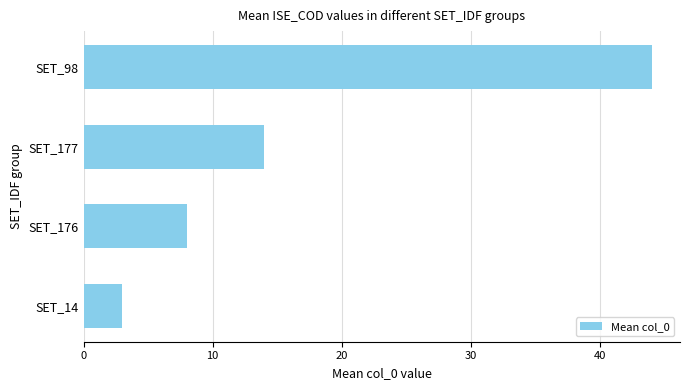

Rank the categories by value from highest to lowest.

SET_98, SET_177, SET_176, SET_14